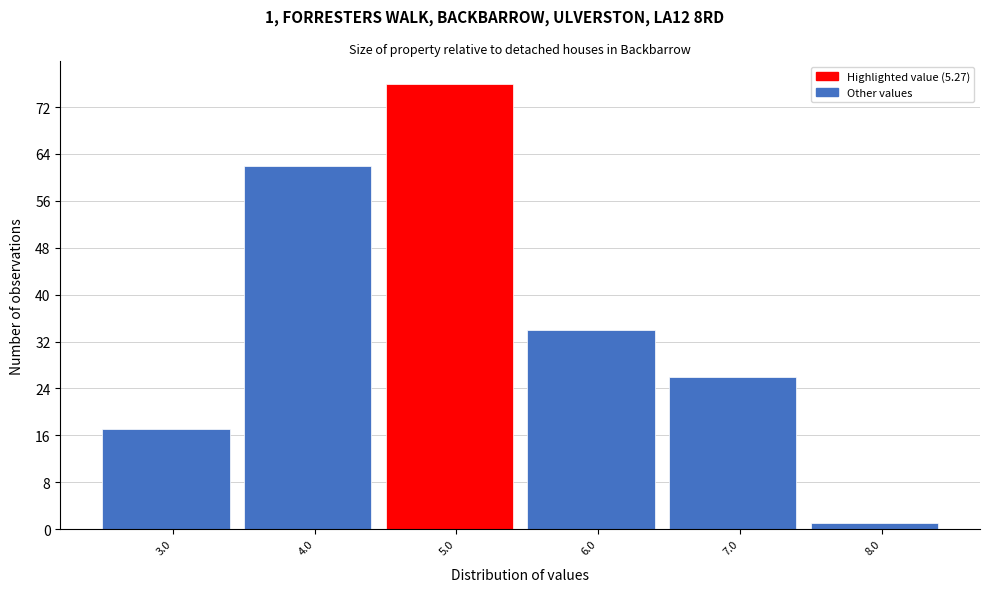

Reading left to right, list all the values displayed in this chart.

17	62	76	34	26	1